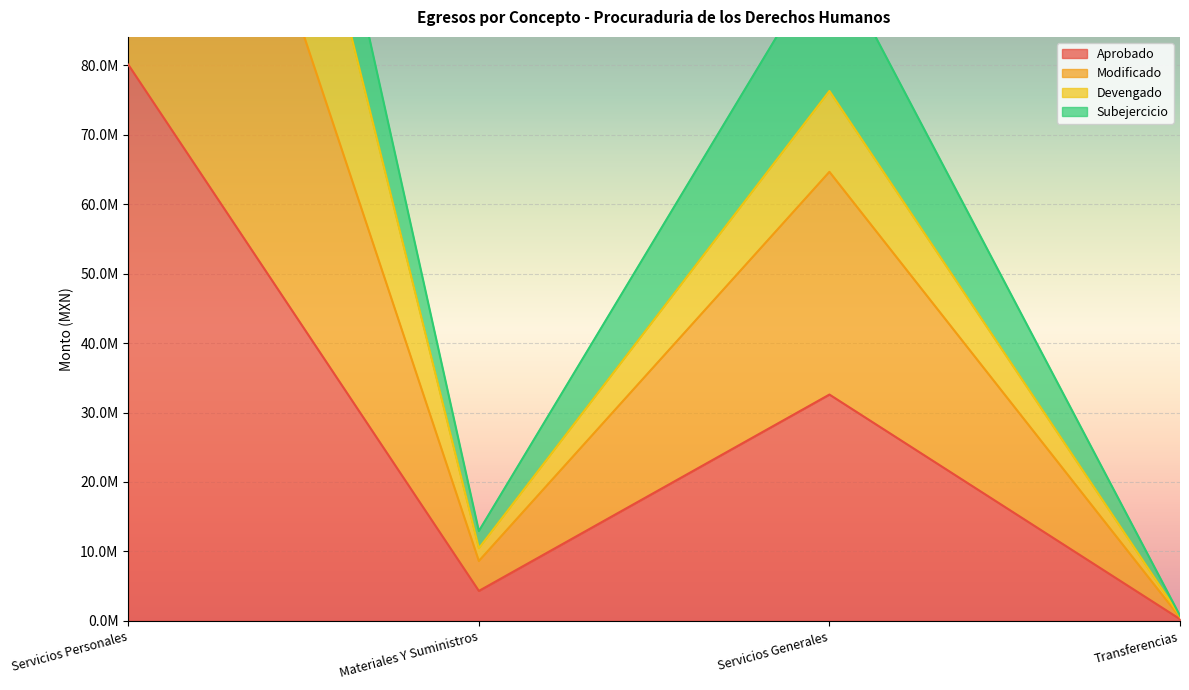

True or false: Aprobado and Modificado intersect in this chart.

False